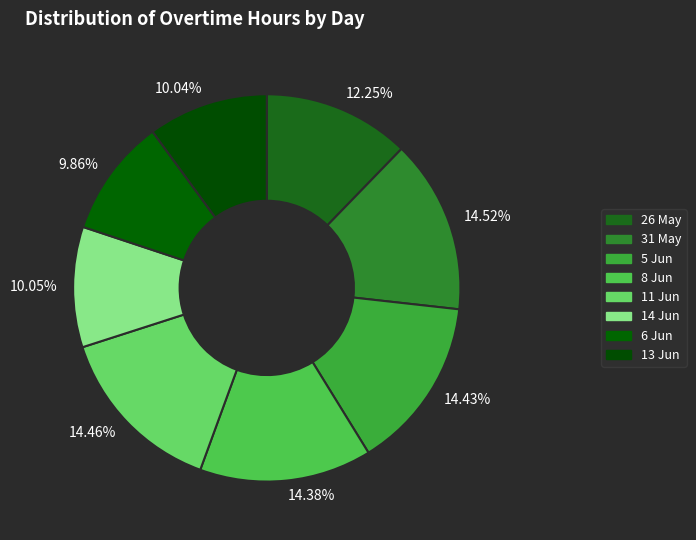

To the nearest percent, what is the average slice percentage?

12%